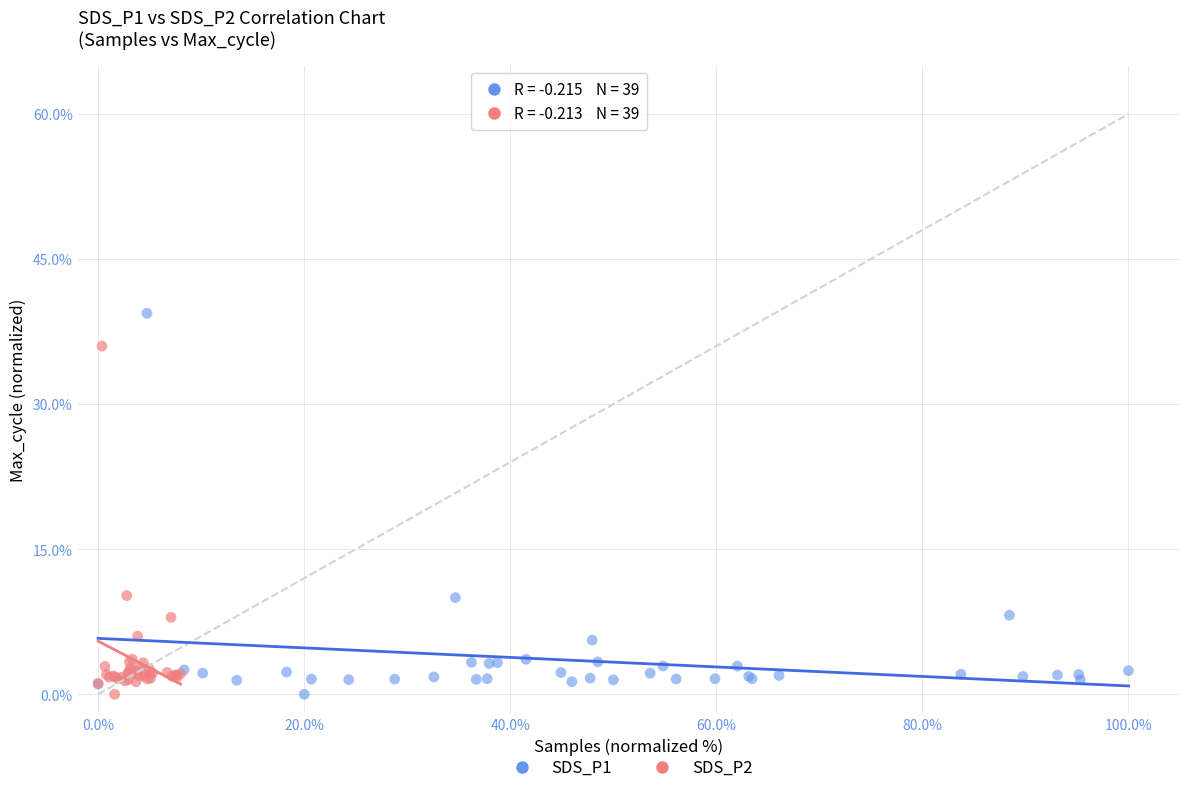

Which series reaches the maximum Y coordinate?

SDS_P1